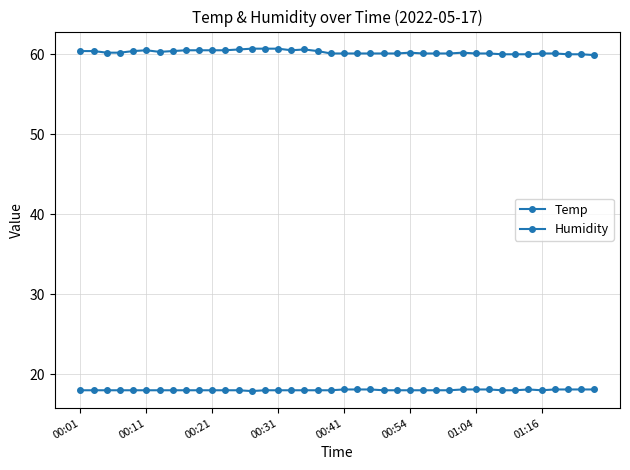

How many lines are shown in the chart?

2